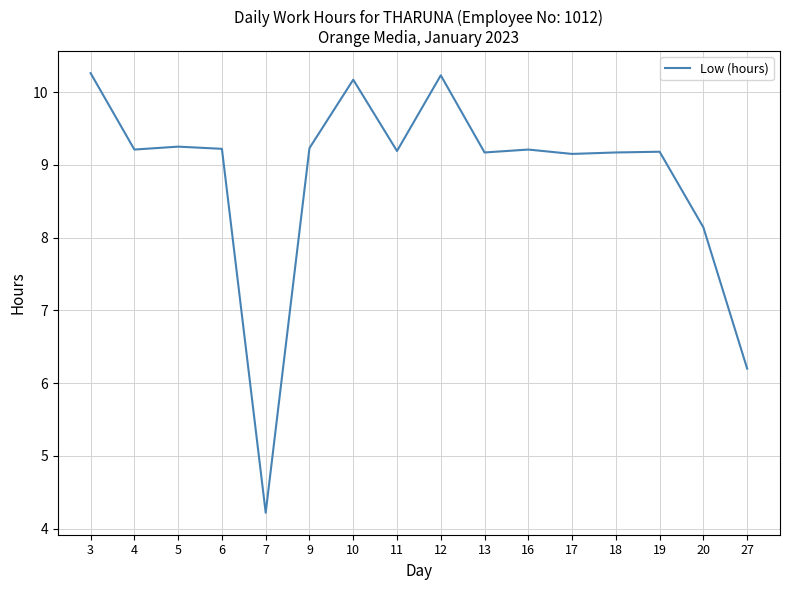

What is the minimum value shown in the chart?

4.2